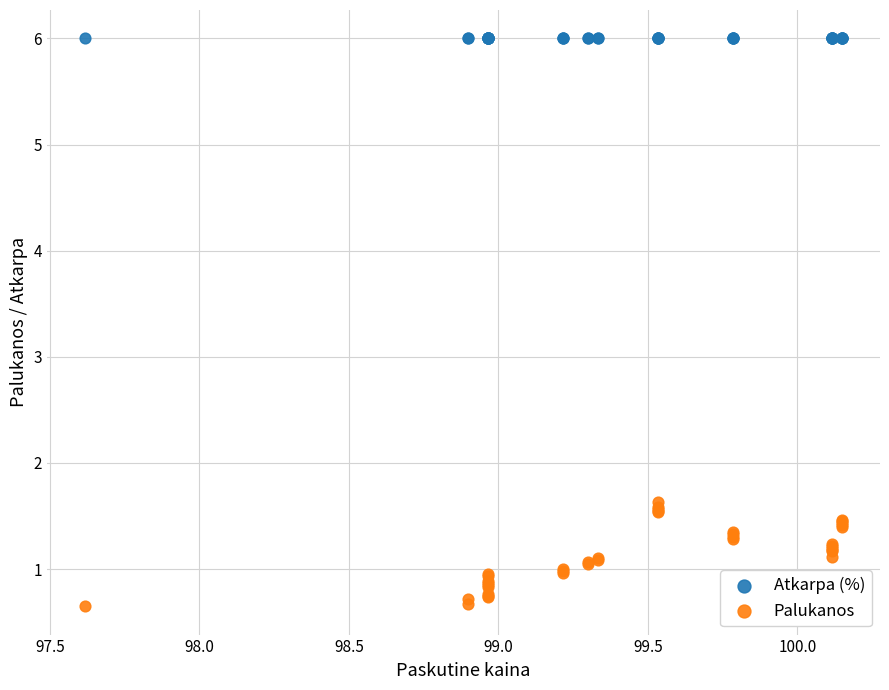

Which series contains the lowest Y value?

Palukanos